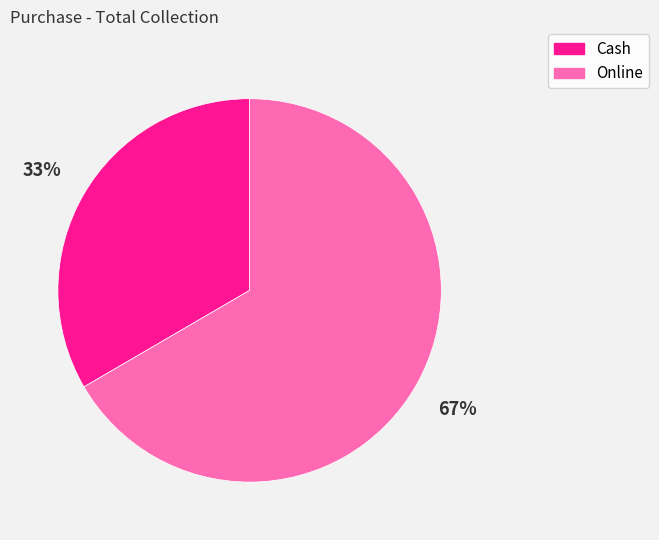

Rank the categories by value from highest to lowest.

Online, Cash